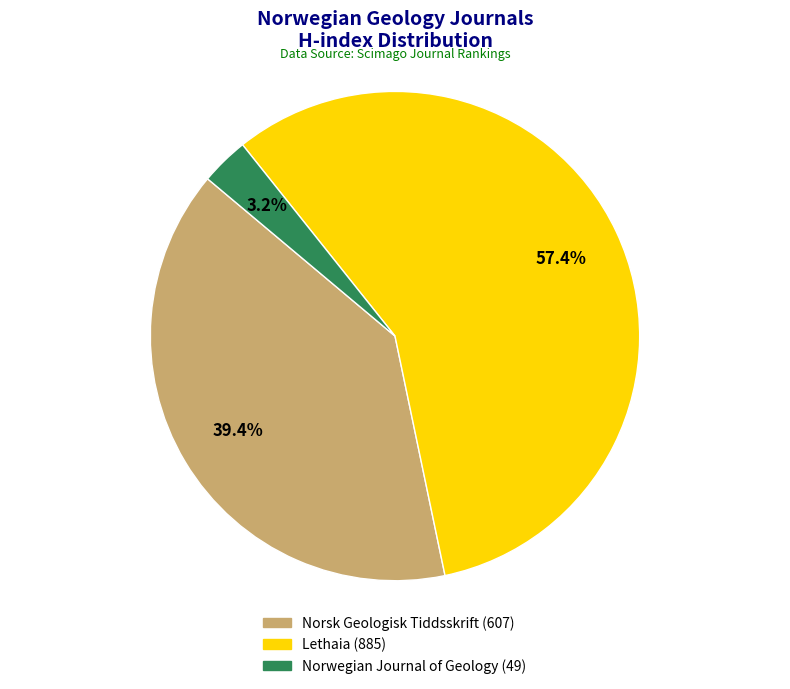

Which slice is the largest?

Lethaia